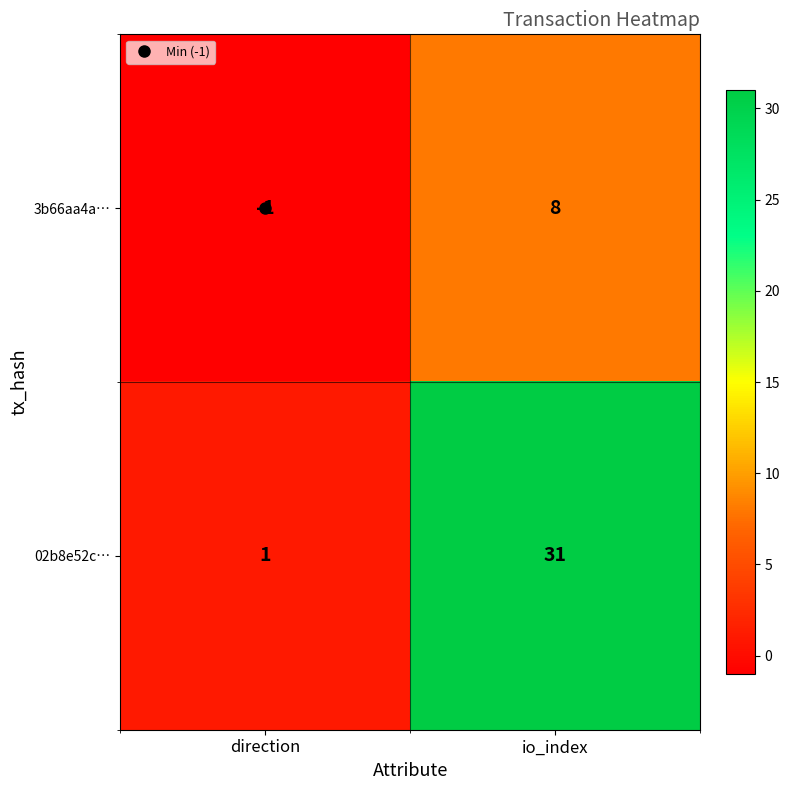

Which category has the highest value in the 3b66aa4a… series?

io_index